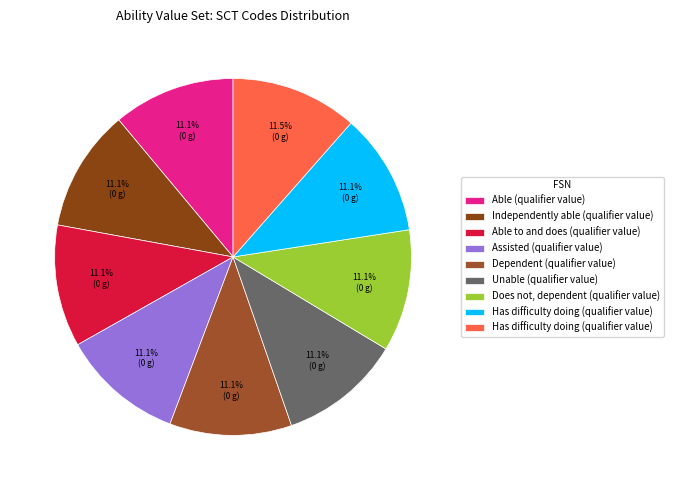

How many slices are in this pie chart?

9